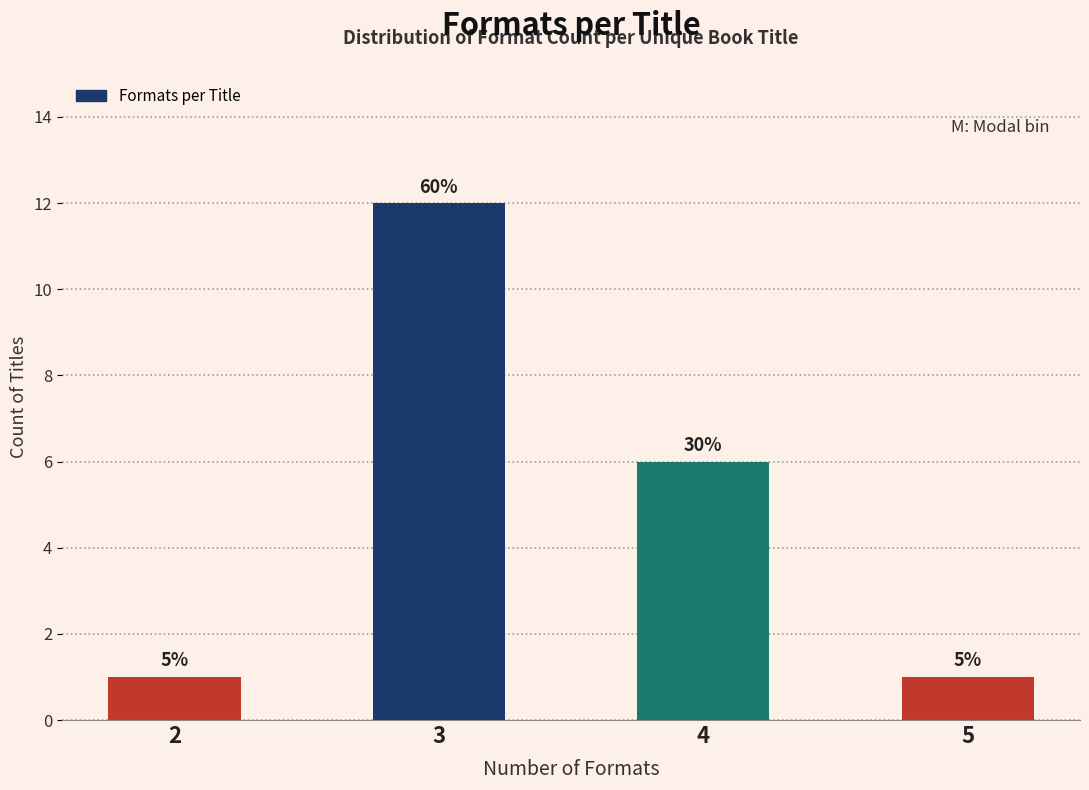

Does the chart contain any negative values?

No